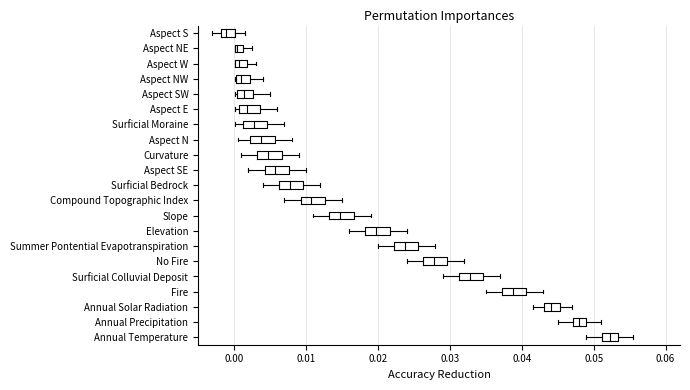

Where does the right whisker of the box for Aspect E end on the x-axis? The values are not printed on the chart, so give them approximately, as read against the axis.

0.006